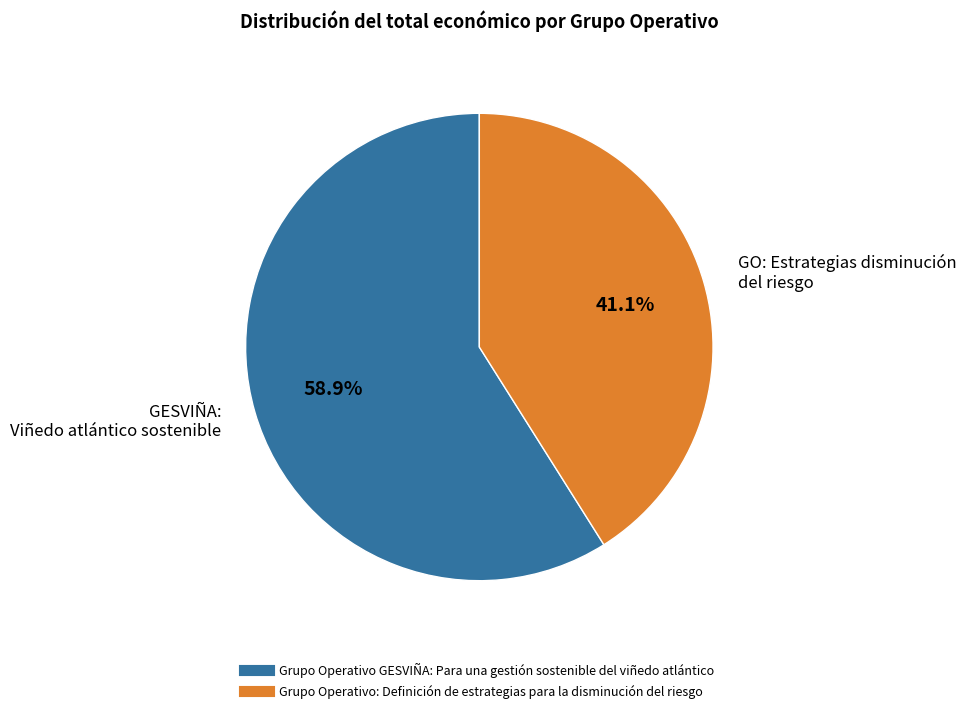

Does any single category account for the majority?

Yes